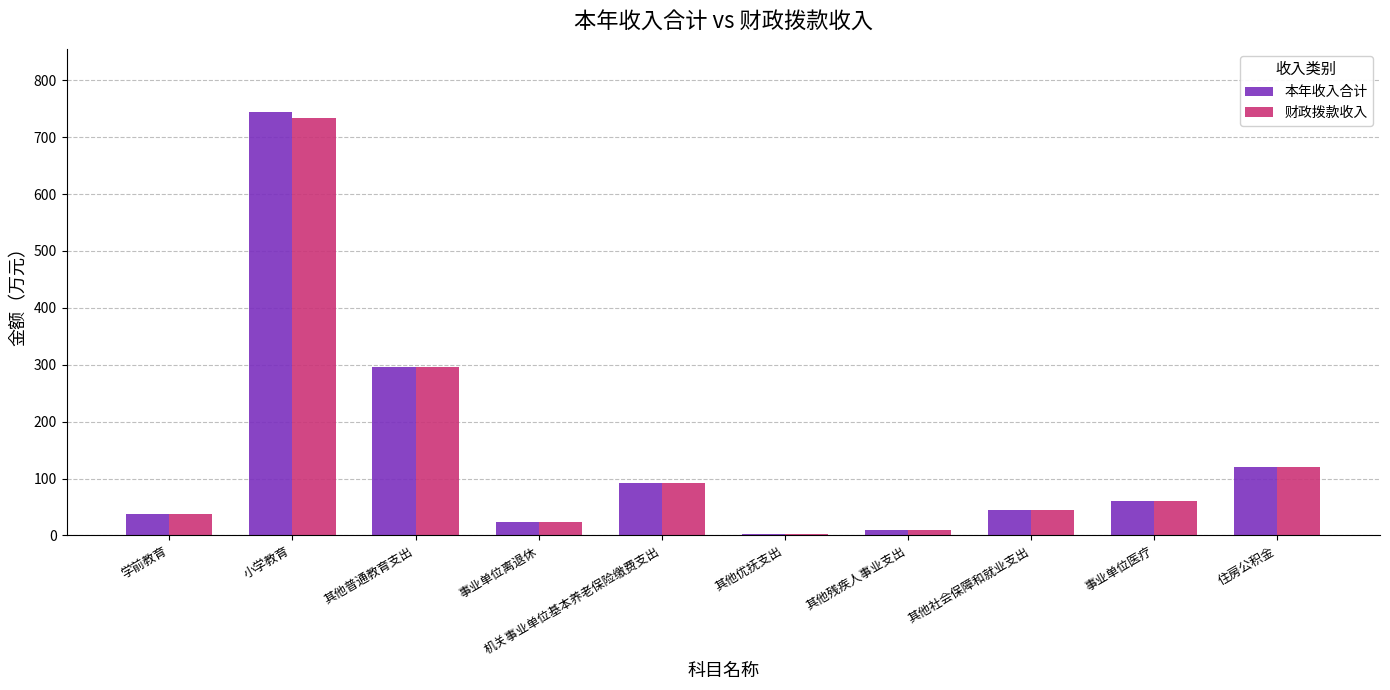

What position from the right is 其他普通教育支出?

8